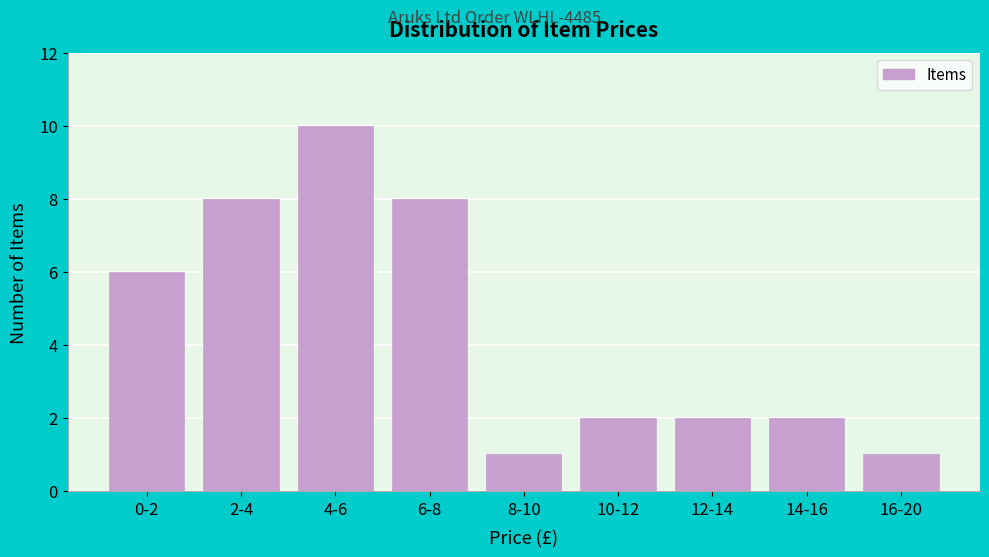

Reading right to left, list all the values displayed in this chart.

1	2	2	2	1	8	10	8	6